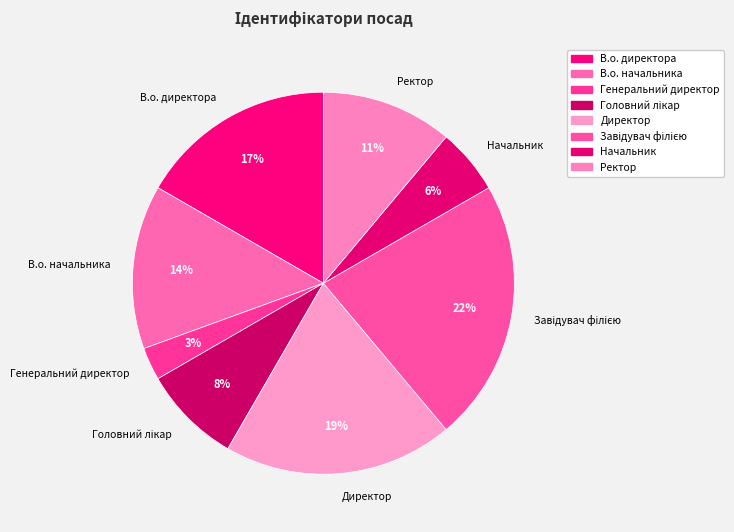

How many slices are in this pie chart?

8